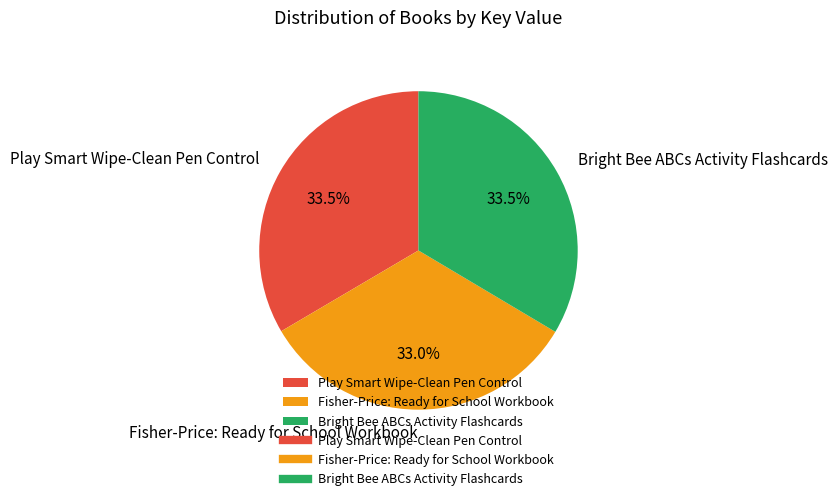

Is Fisher-Price: Ready for School Workbook the majority of the pie?

No